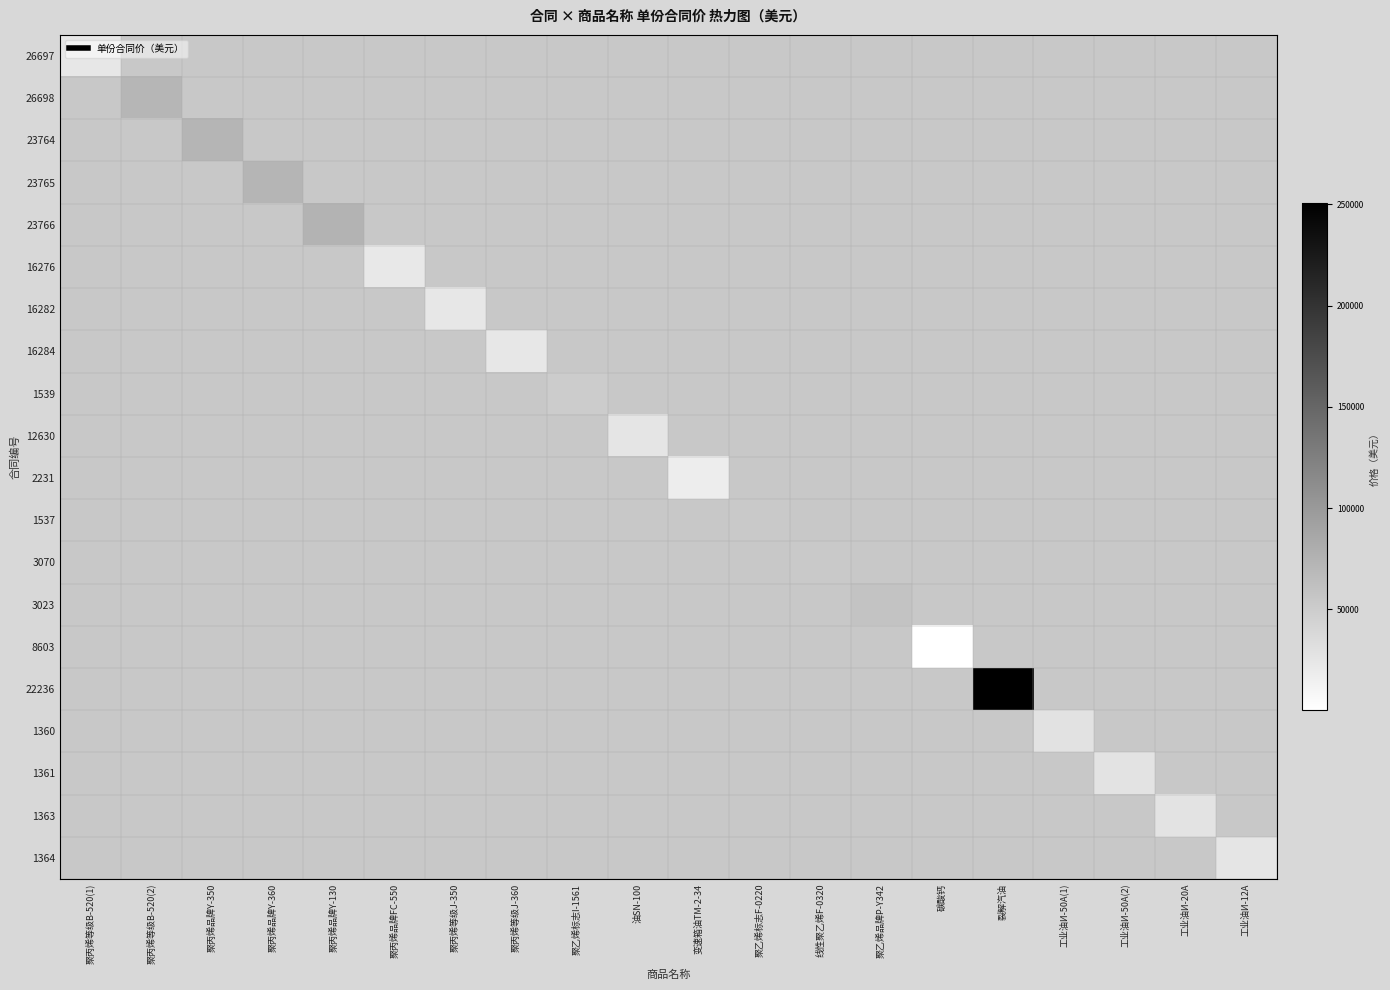

Read the 16276 value at 聚丙烯品牌FC-550.

23200.0